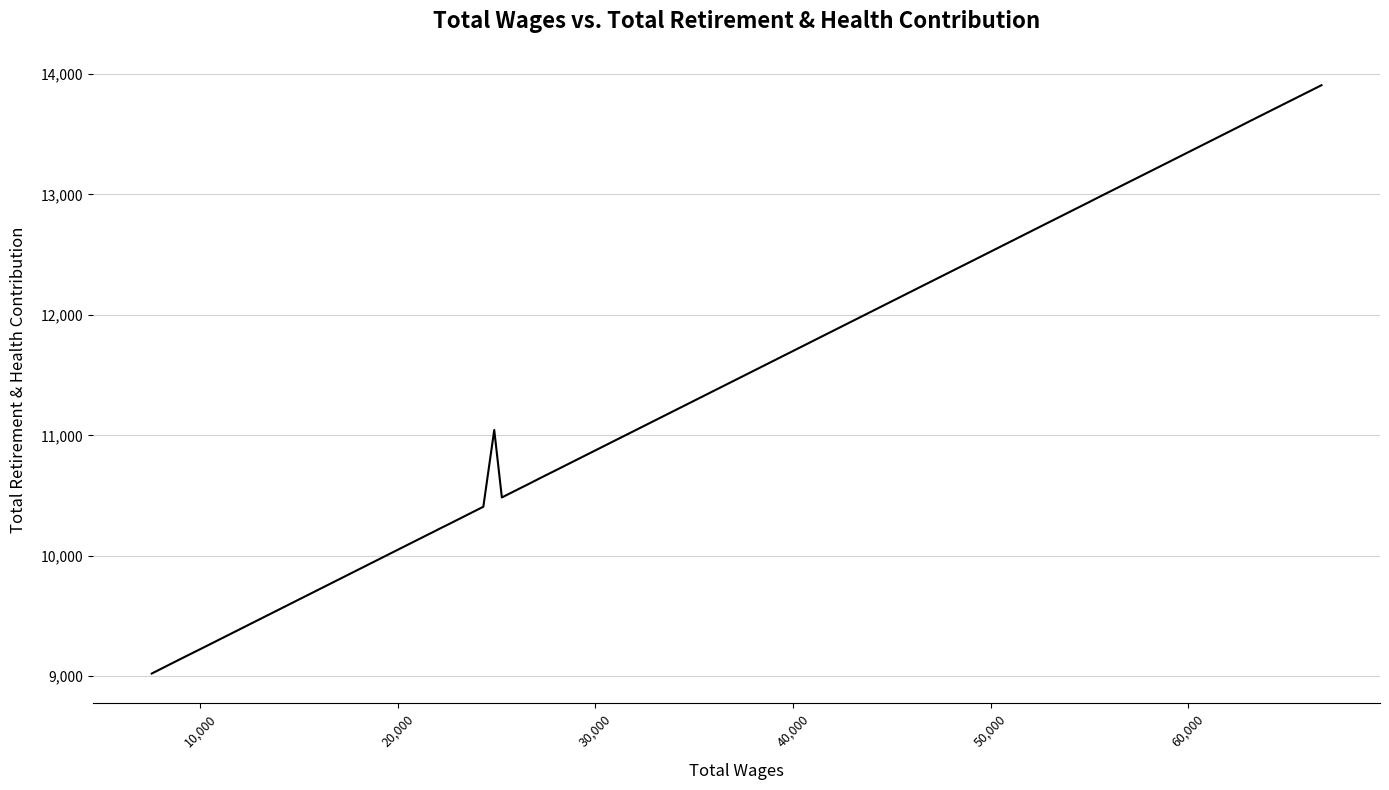

How many data points are above 10718?

19